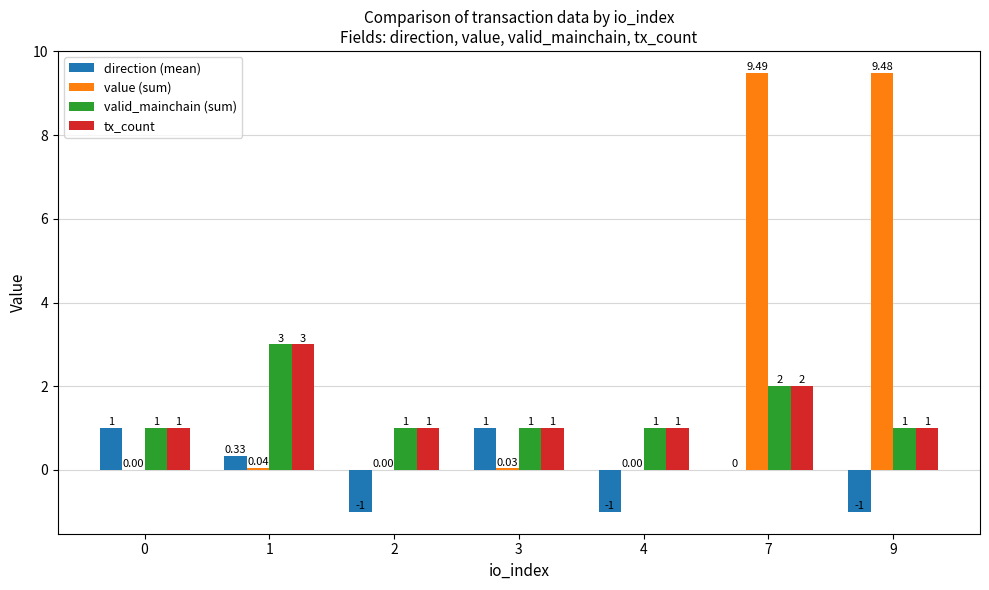

At which category is the sum across all series the highest?

7